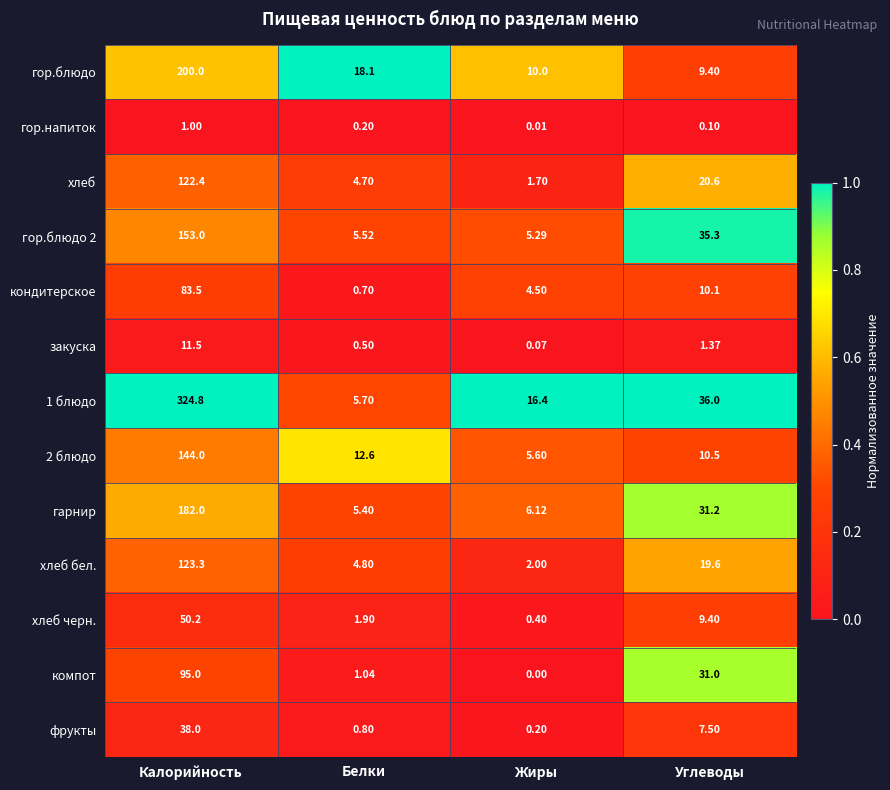

Rank the categories by хлеб черн. value from lowest to highest.

Жиры, Белки, Углеводы, Калорийность